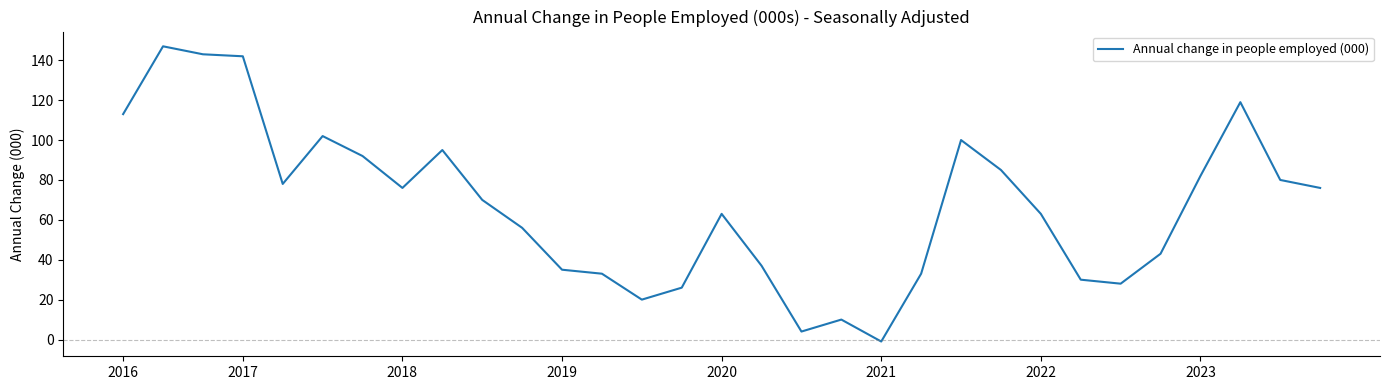

How many negative values are there?

1